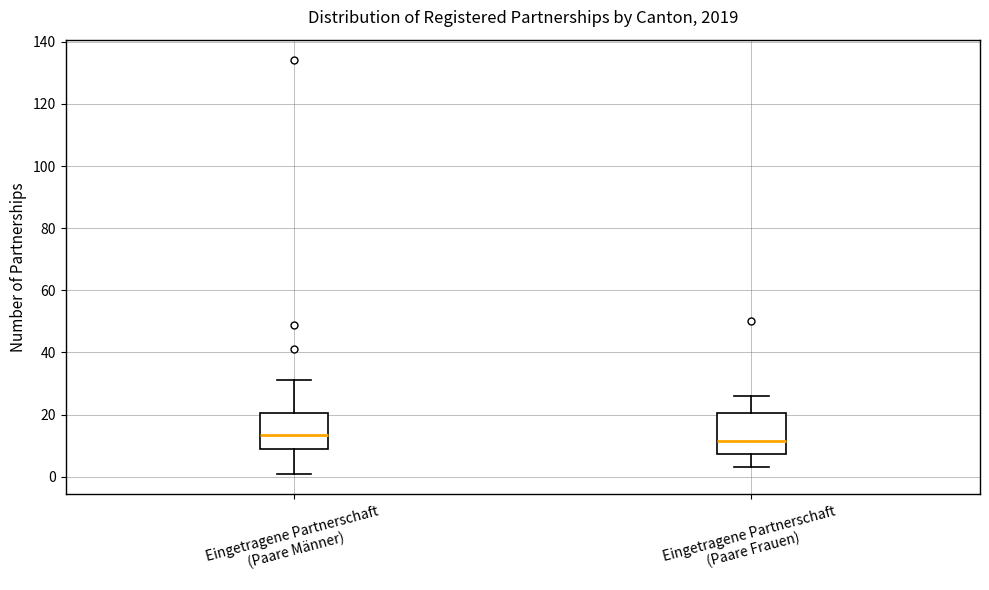

Which box's median line is the lowest?

Eingetragene Partnerschaft (Paare Frauen)